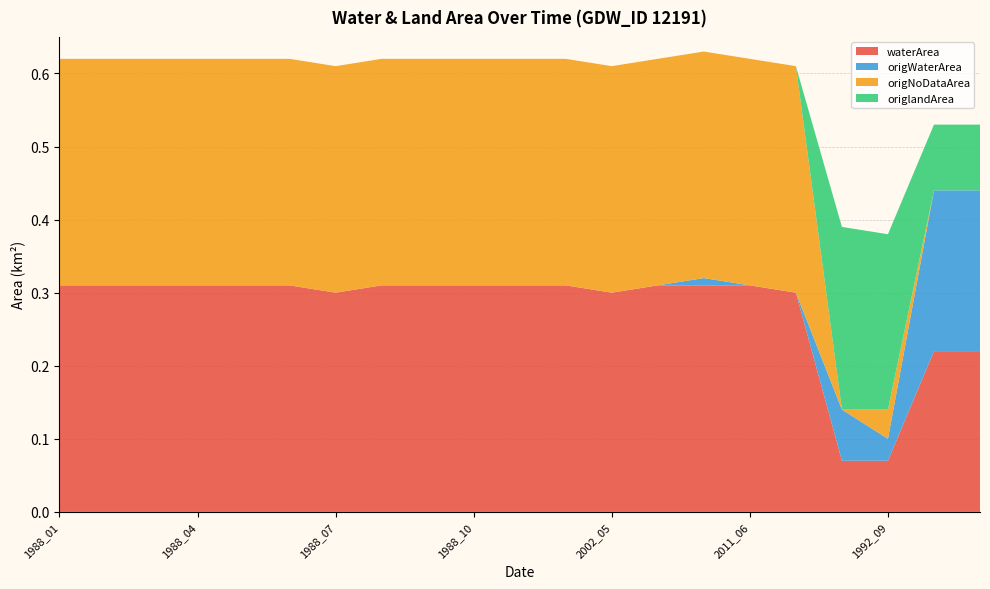

Reading left to right, extract all data points from this chart.

waterArea: 1988_01=0.3	1988_02=0.3	1988_03=0.3	1988_04=0.3	1988_05=0.3	1988_06=0.3	1988_07=0.3	1988_08=0.3	1988_09=0.3	1988_10=0.3	1988_11=0.3	1988_12=0.3	2002_05=0.3	2002_09=0.3	2002_10=0.3	2011_06=0.3	2011_07=0.3	1996_06=0.1	1992_09=0.1	1986_11=0.2	1987_05=0.2
origWaterArea: 1988_01=0.0	1988_02=0.0	1988_03=0.0	1988_04=0.0	1988_05=0.0	1988_06=0.0	1988_07=0.0	1988_08=0.0	1988_09=0.0	1988_10=0.0	1988_11=0.0	1988_12=0.0	2002_05=0.0	2002_09=0.0	2002_10=0.0	2011_06=0.0	2011_07=0.0	1996_06=0.1	1992_09=0.0	1986_11=0.2	1987_05=0.2
origNoDataArea: 1988_01=0.3	1988_02=0.3	1988_03=0.3	1988_04=0.3	1988_05=0.3	1988_06=0.3	1988_07=0.3	1988_08=0.3	1988_09=0.3	1988_10=0.3	1988_11=0.3	1988_12=0.3	2002_05=0.3	2002_09=0.3	2002_10=0.3	2011_06=0.3	2011_07=0.3	1996_06=0.0	1992_09=0.0	1986_11=0.0	1987_05=0.0
origlandArea: 1988_01=0.0	1988_02=0.0	1988_03=0.0	1988_04=0.0	1988_05=0.0	1988_06=0.0	1988_07=0.0	1988_08=0.0	1988_09=0.0	1988_10=0.0	1988_11=0.0	1988_12=0.0	2002_05=0.0	2002_09=0.0	2002_10=0.0	2011_06=0.0	2011_07=0.0	1996_06=0.2	1992_09=0.2	1986_11=0.1	1987_05=0.1